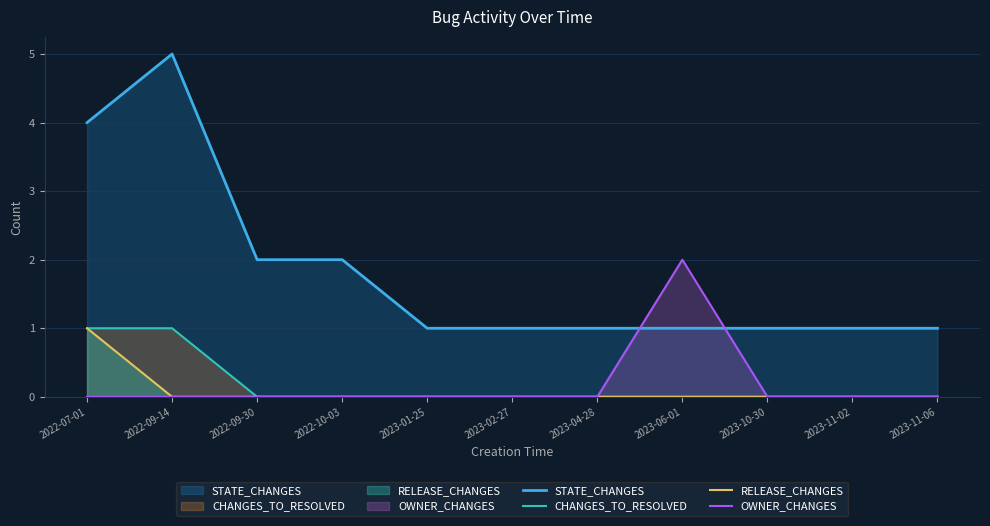

True or false: RELEASE_CHANGES has more than 1 points higher than both neighbors.

False